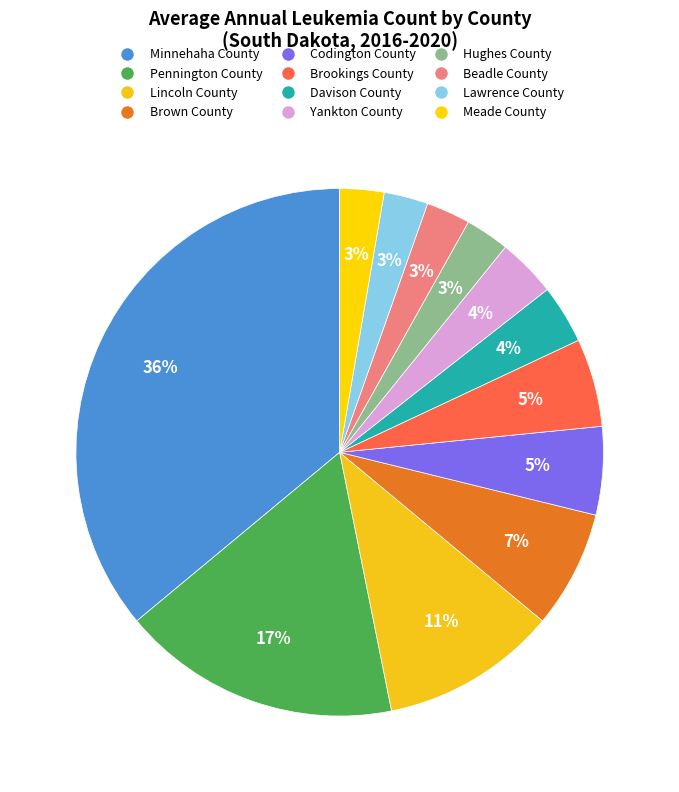

Is there any slice that represents more than half of the pie?

No